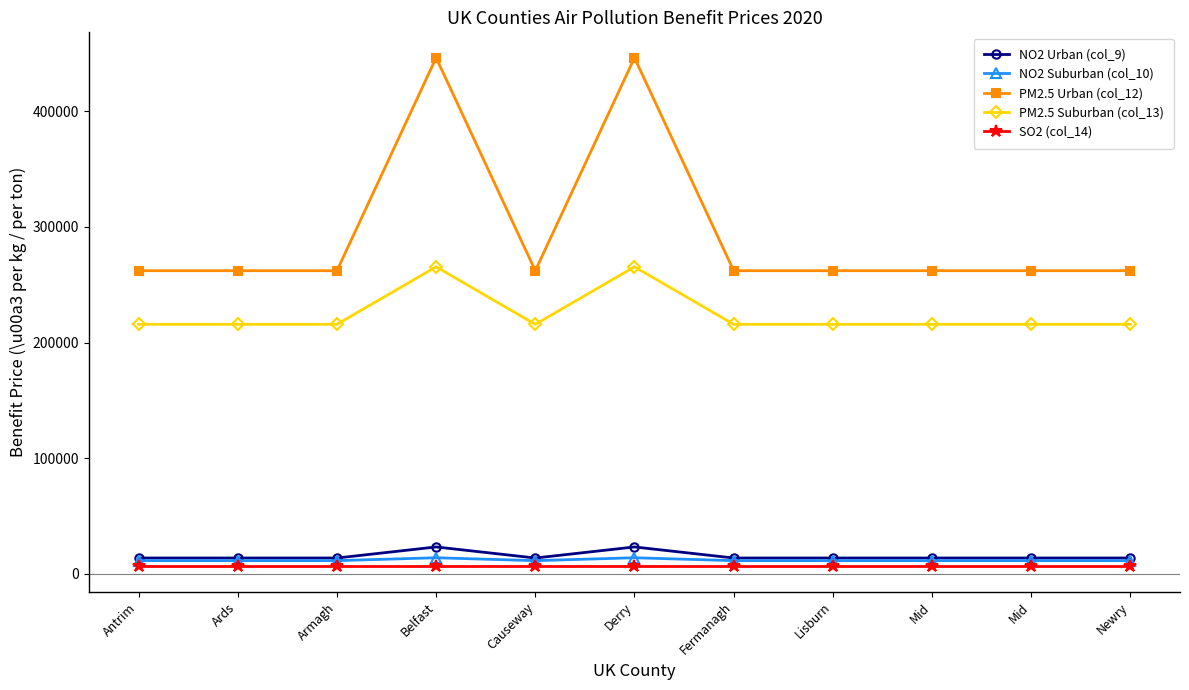

What is the label of the 1st point from the right?

Newry